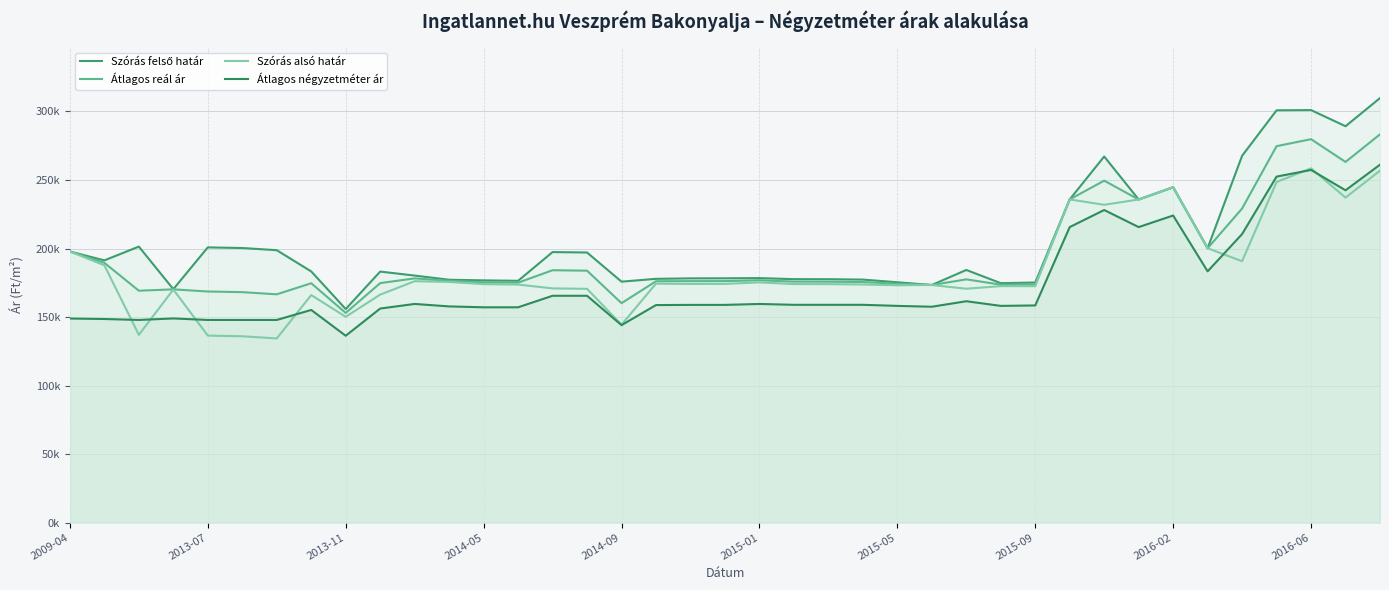

Does the chart display data point markers on the line(s)?

No